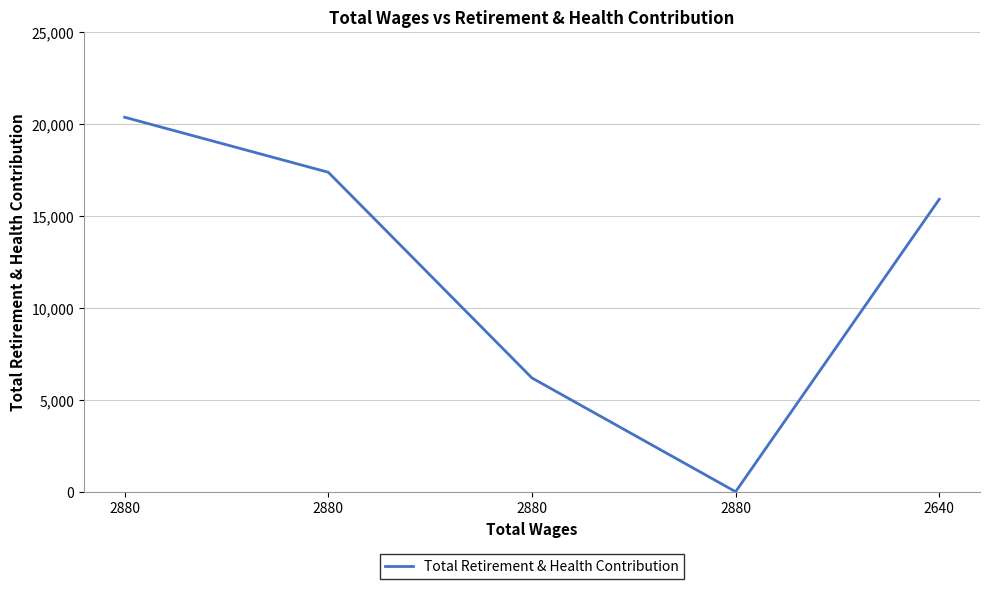

Rank the categories by value from lowest to highest.

2880, 2880, 2640, 2880, 2880